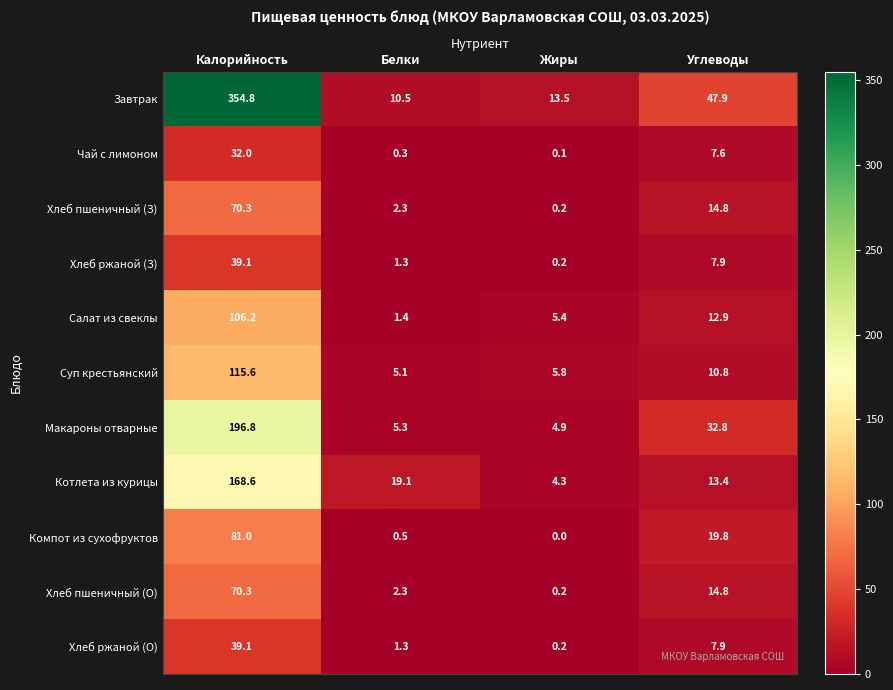

How many data points in Салат из свеклы are above 12?

2